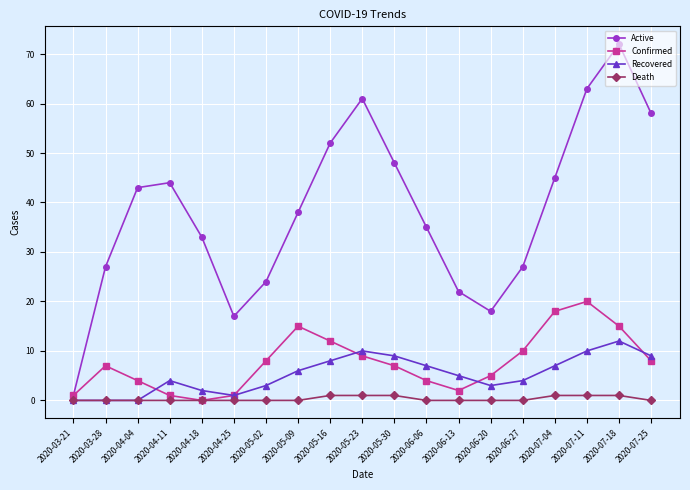

What is the difference between the highest and lowest values at 2020-06-06?

35